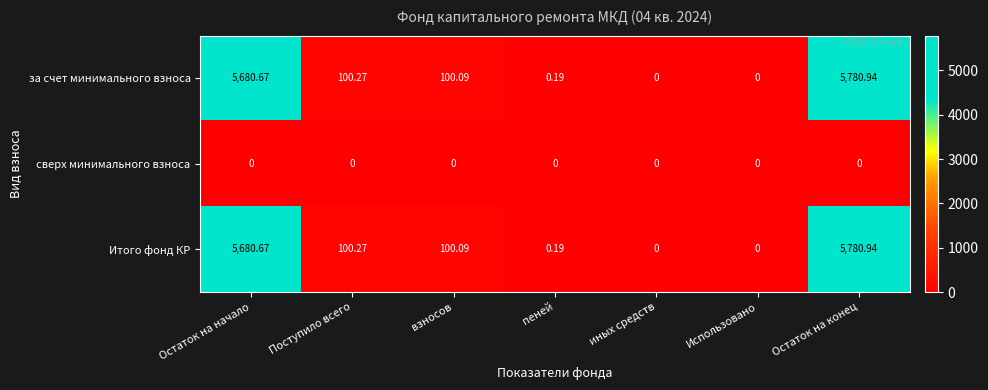

At which label is Итого фонд КР closest to 2890?

Поступило всего